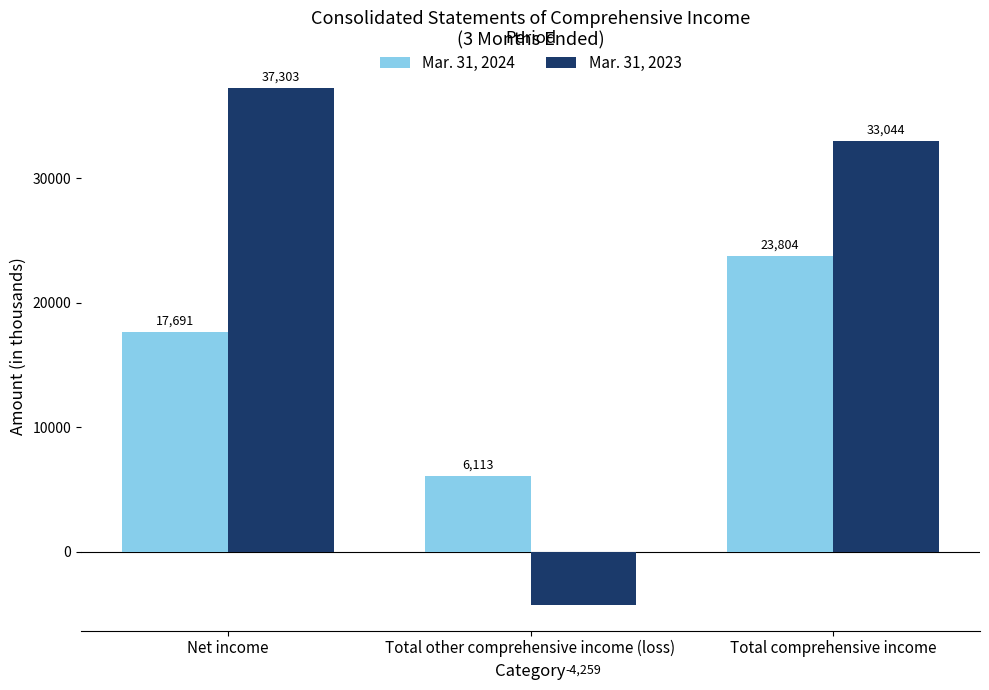

What is the label of the 3rd bar from the right?

Net income